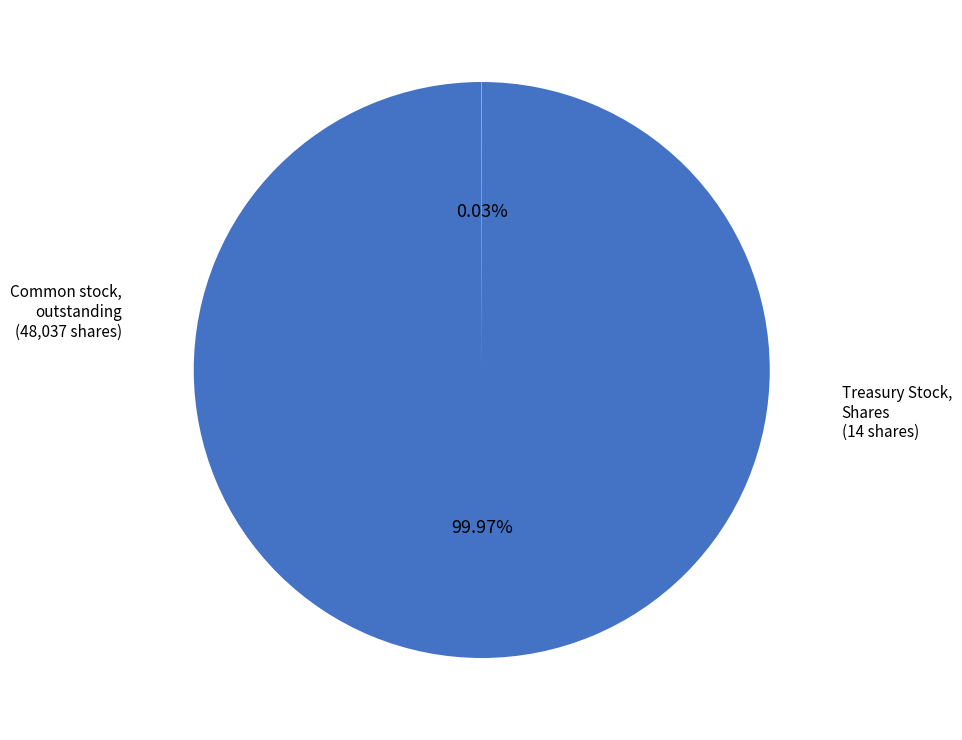

Is there a majority slice in this chart?

Yes